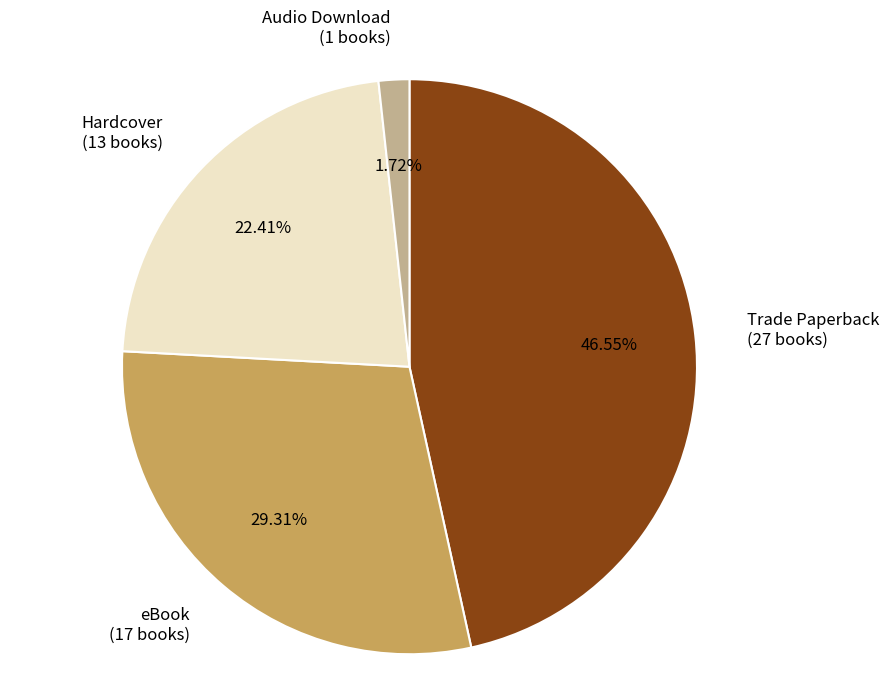

To the nearest percent, what is the average slice percentage?

25%